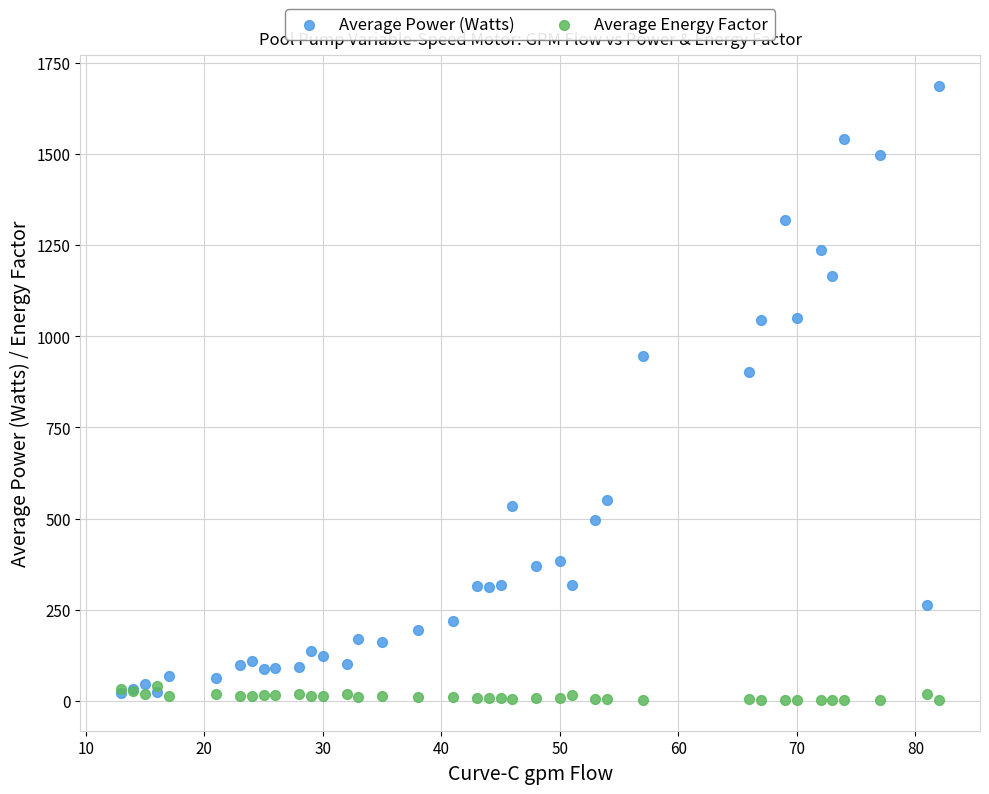

In the Average Power (Watts) series, what Y value is closest to 855?

902.0